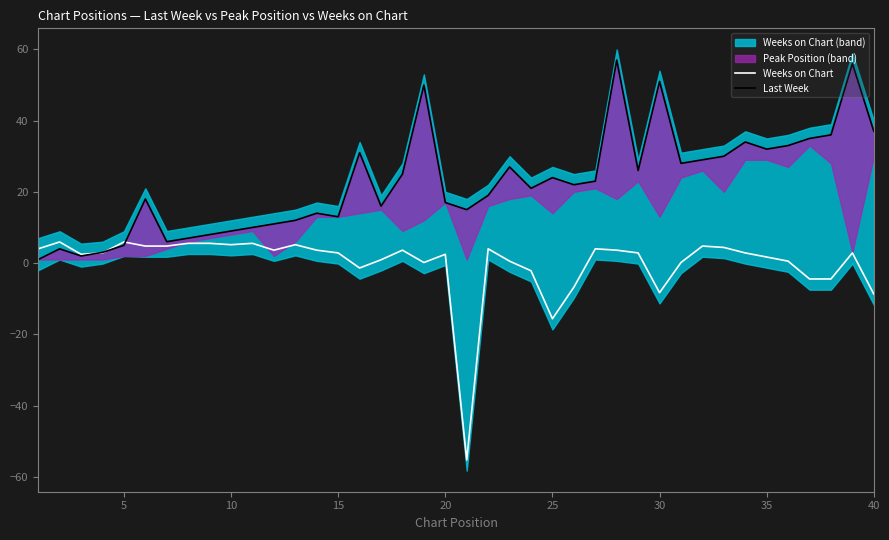

What is the minimum value for Weeks on Chart?

-55.3